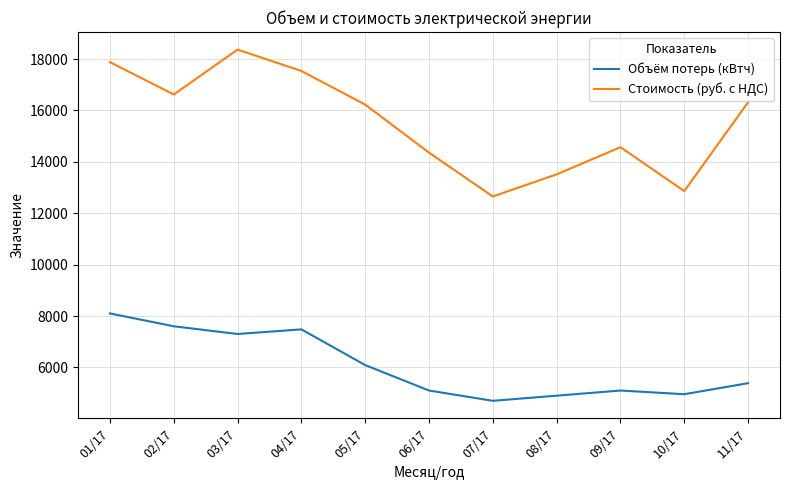

At which label does Объём потерь (кВтч) first exceed 5386?

01/17